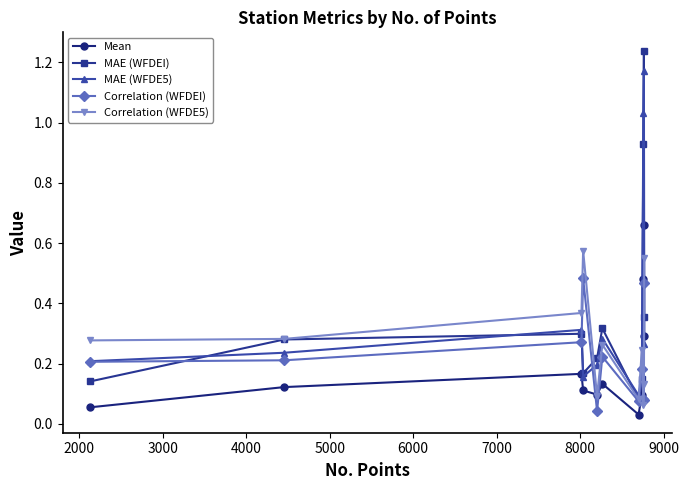

How many intersections are there between Mean and Correlation (WFDEI)?

4